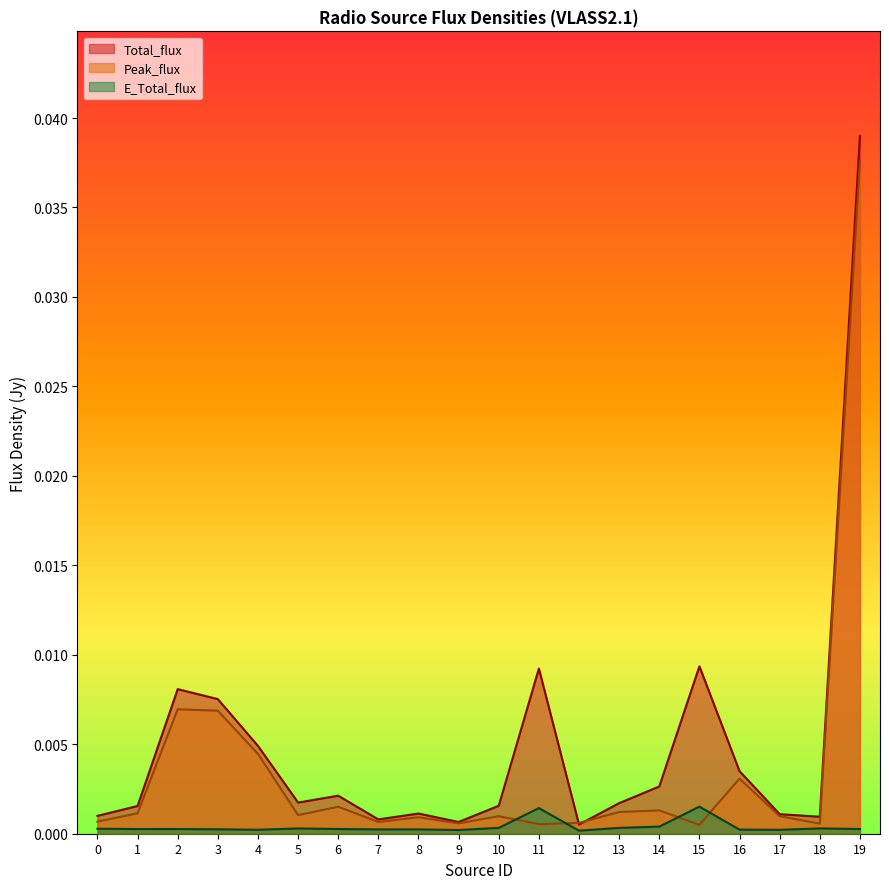

Is it true that E_Total_flux equals 0.0 at 17?

False